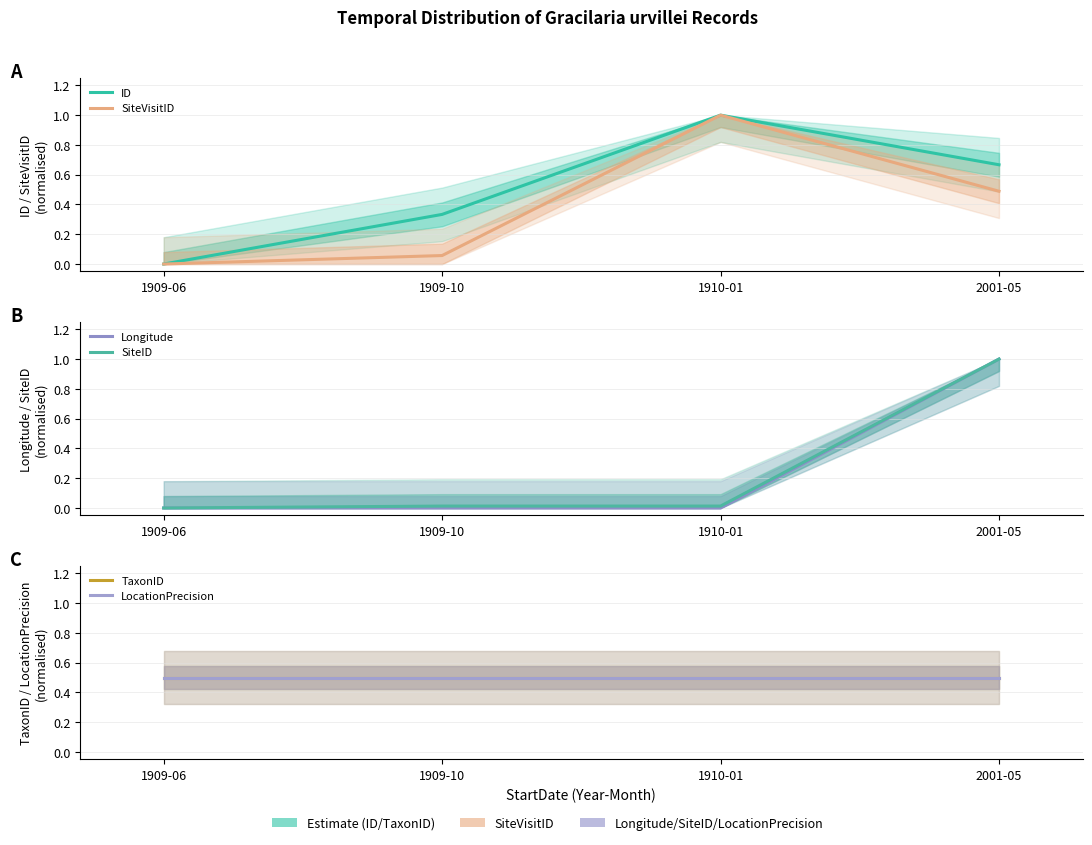

At 1909-10, list the series in order from largest to smallest.

TaxonID, LocationPrecision, ID, SiteVisitID, SiteID, Longitude